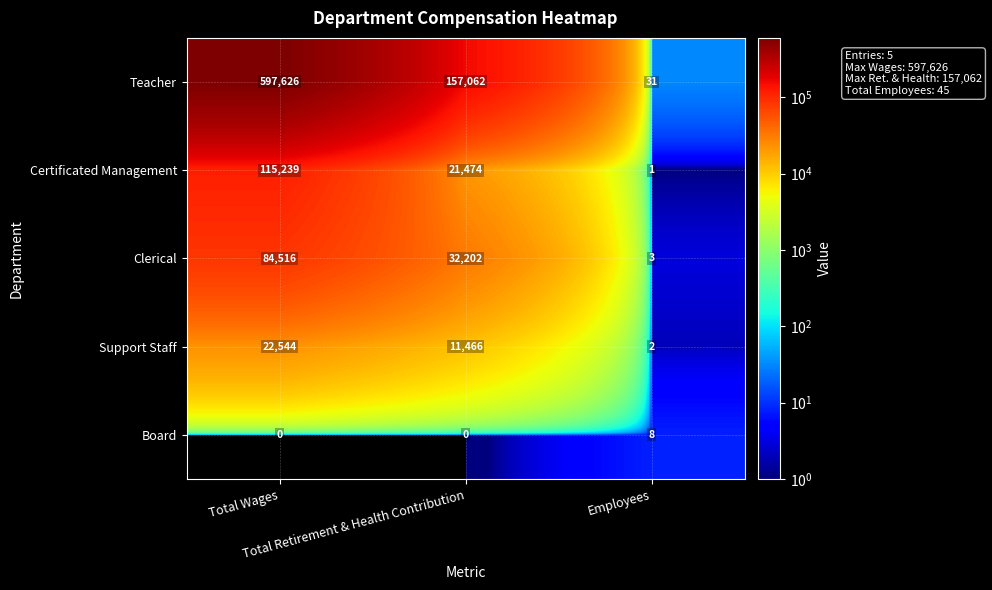

Rank the series by their maximum value, from highest to lowest.

Teacher, Certificated Management, Clerical, Support Staff, Board